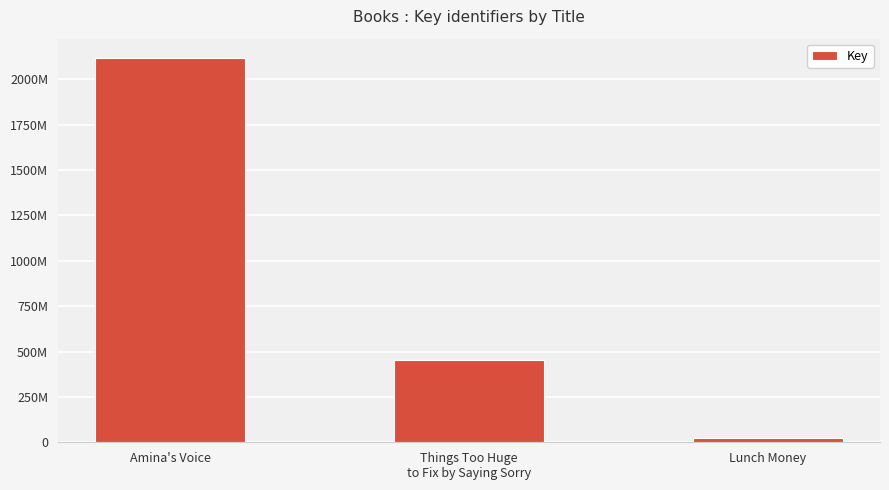

What is the value of the 3rd bar from the left?

21302725